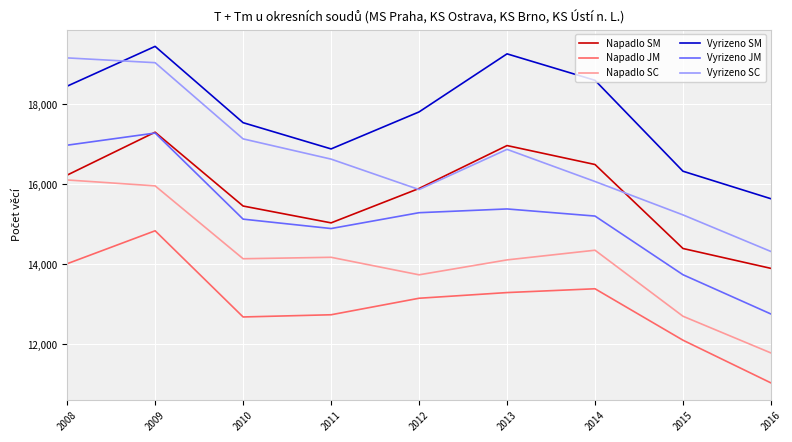

What is the difference between the Vyrizeno SM values at 2013 and 2011?

2377